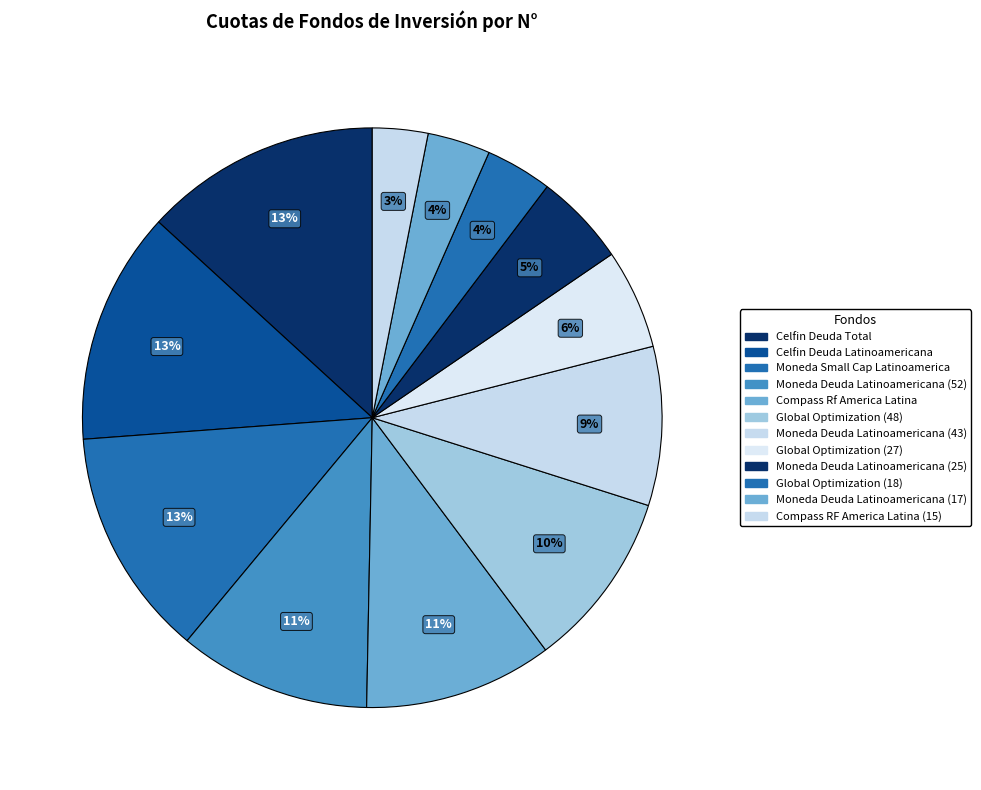

Count the number of slices in the pie.

12